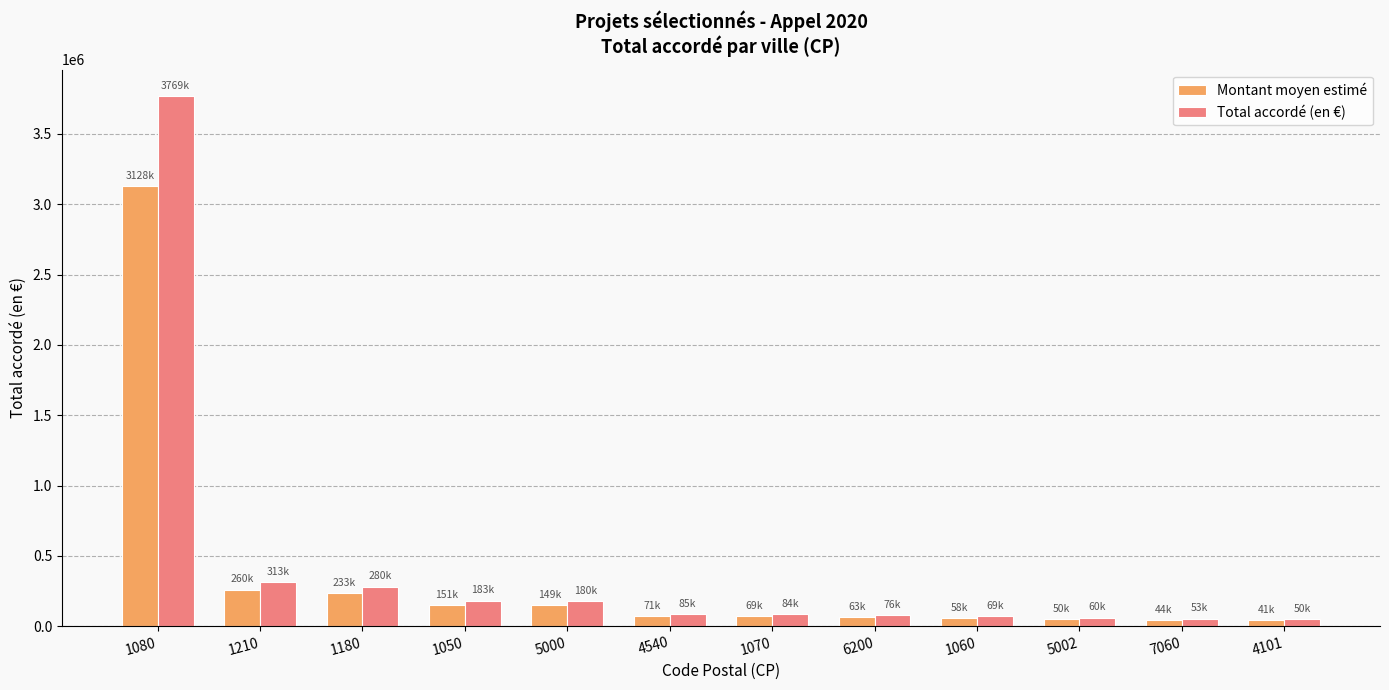

At which category is the sum across all series the highest?

1080